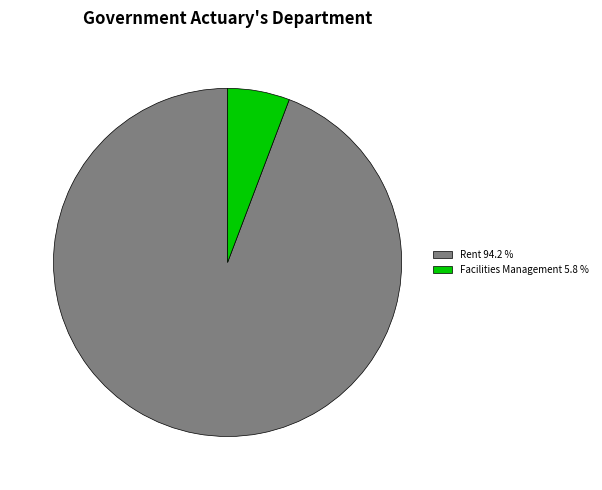

Is Rent 94.2 % the majority of the pie?

Yes